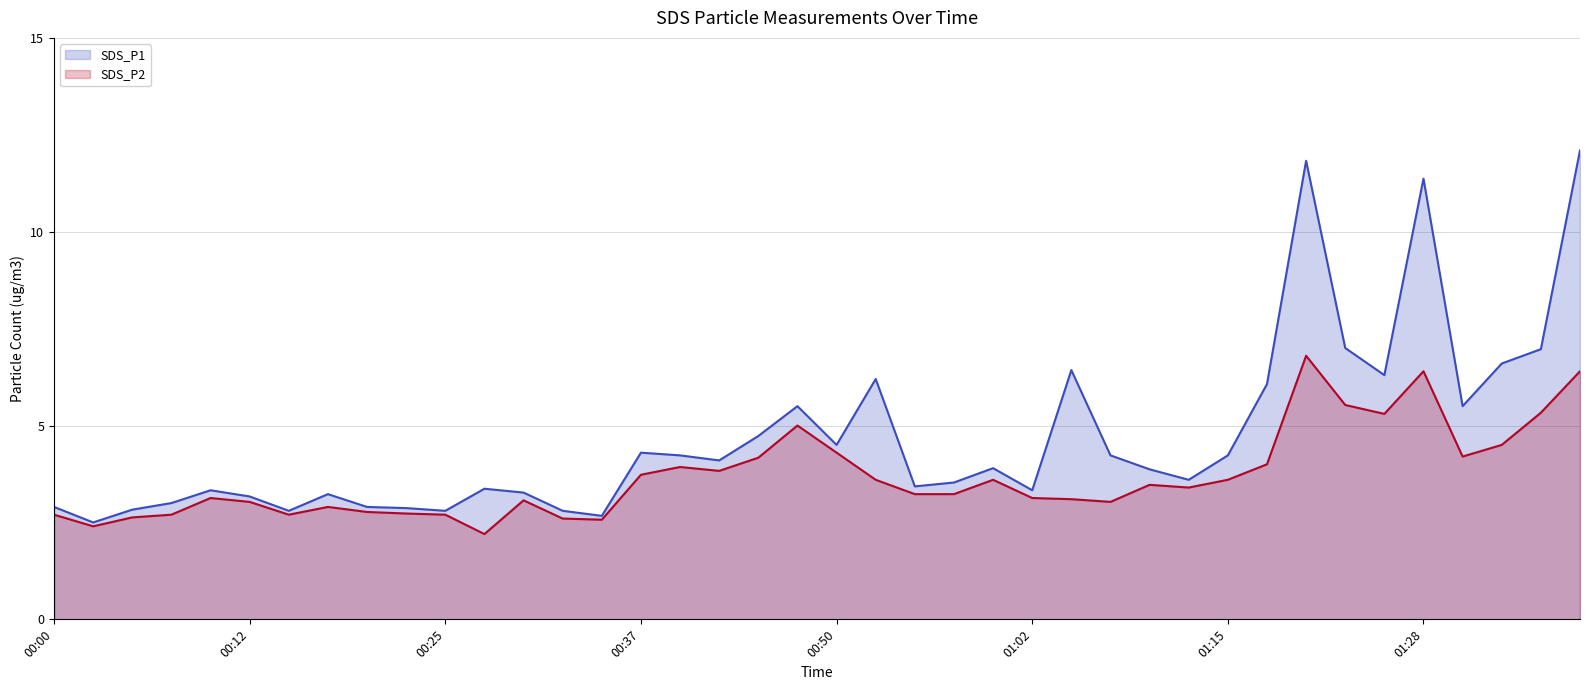

At how many categories does at least one series exceed 4?

19